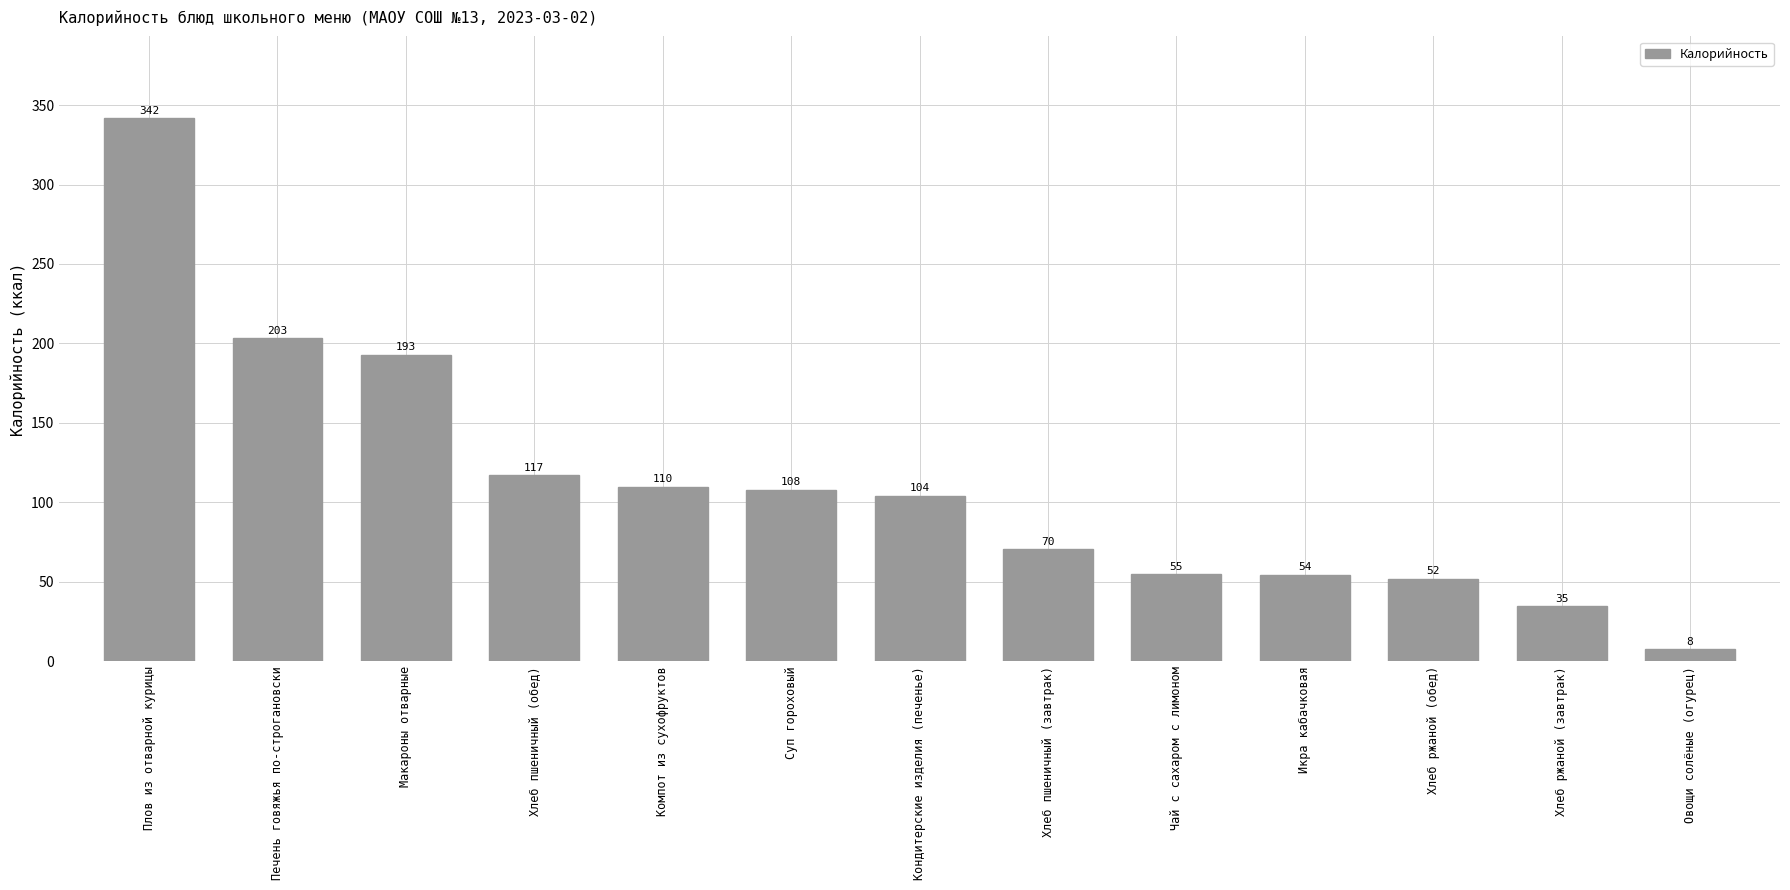

Between Хлеб ржаной (обед) and Хлеб ржаной (завтрак), which is larger?

Хлеб ржаной (обед)